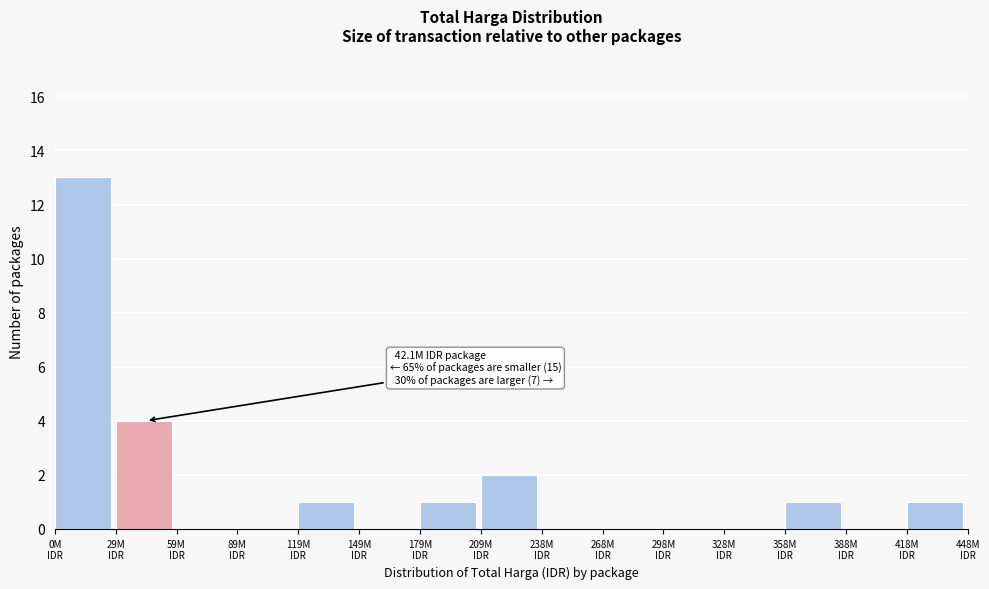

What is the maximum value shown in the chart?

13